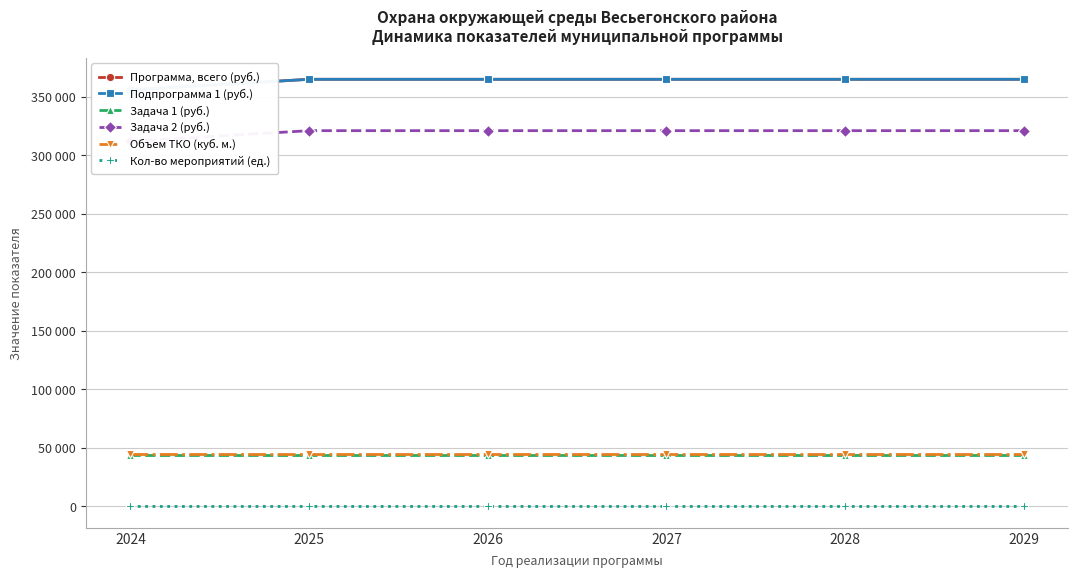

True or false: Подпрограмма 1 (руб.) and Задача 2 (руб.) intersect in this chart.

False